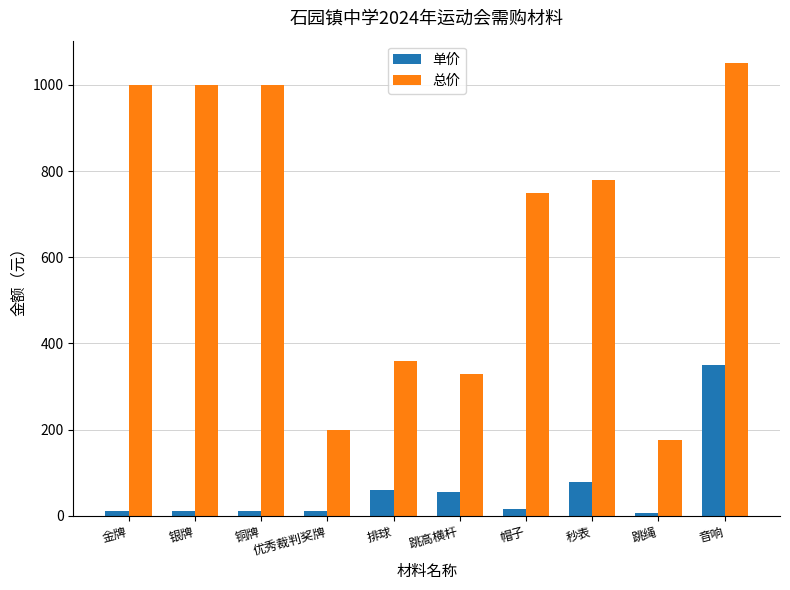

The 单价 series shows 131 at 音响. True or false?

False